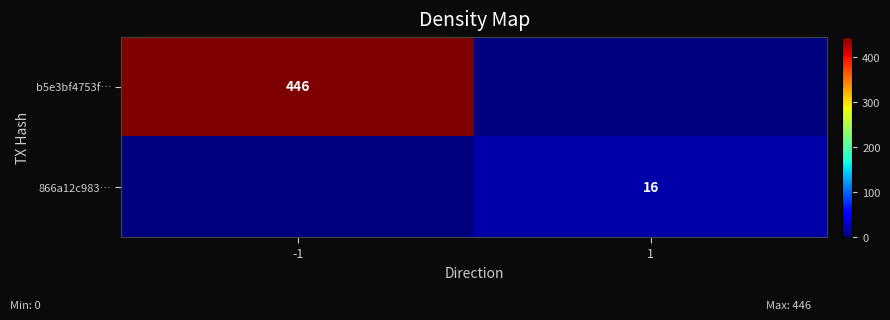

The value of b5e3bf4753f… at -1 is 446. True or false?

True